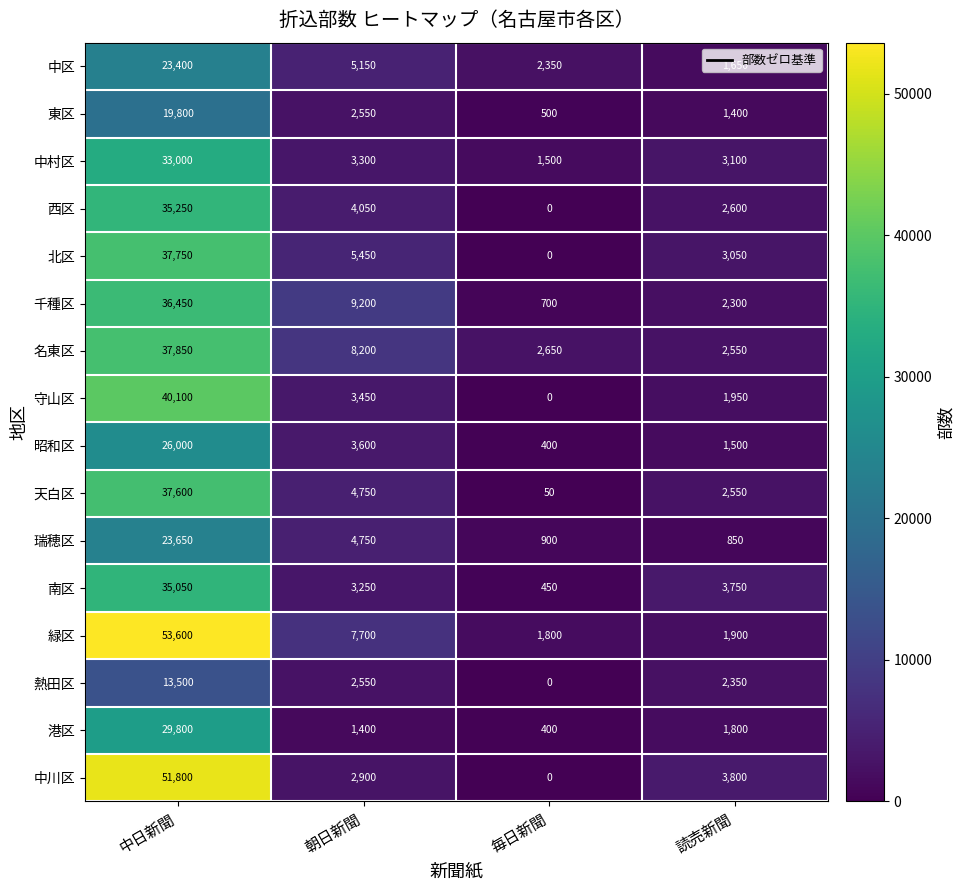

Where is 名東区 nearest to the value 20200?

朝日新聞